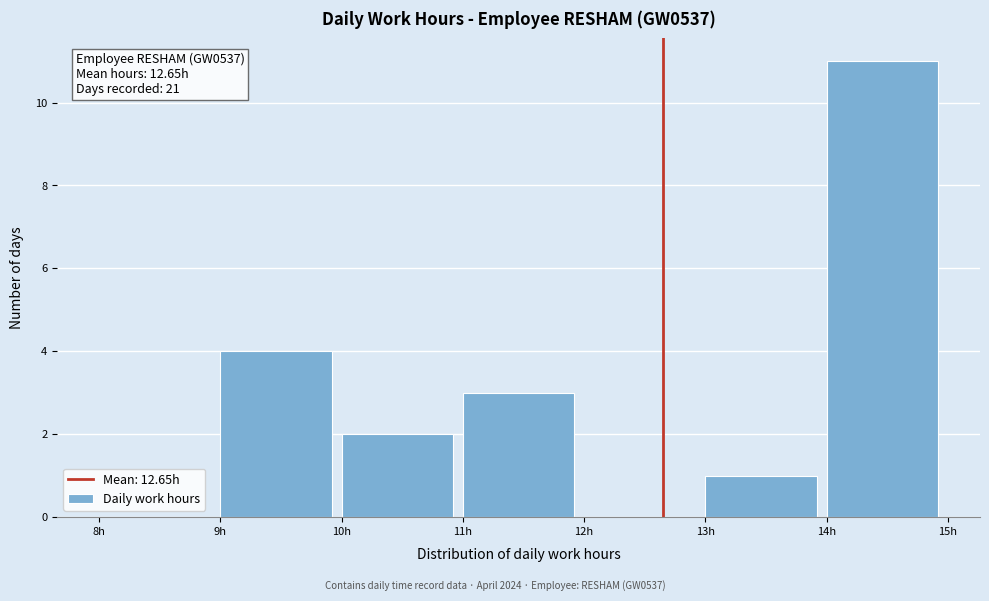

Over which range of the x-axis is the bar tallest?

14 to 15